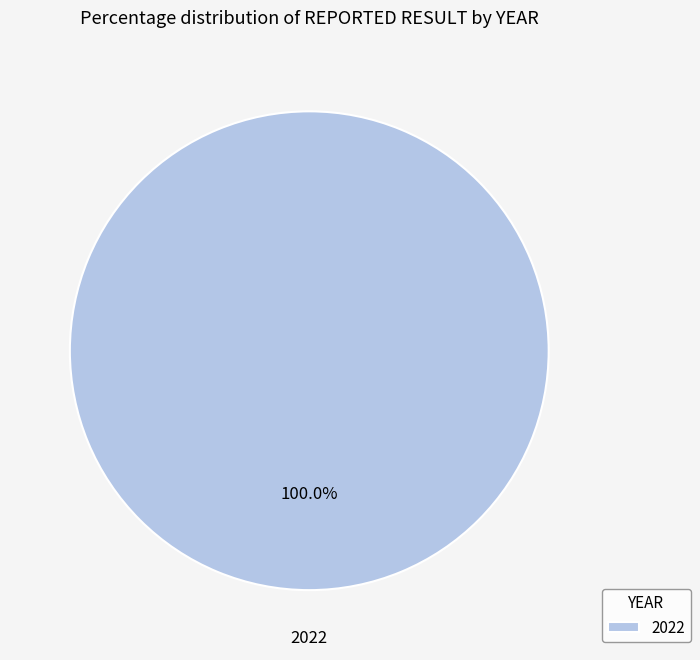

Does any single category account for the majority?

Yes